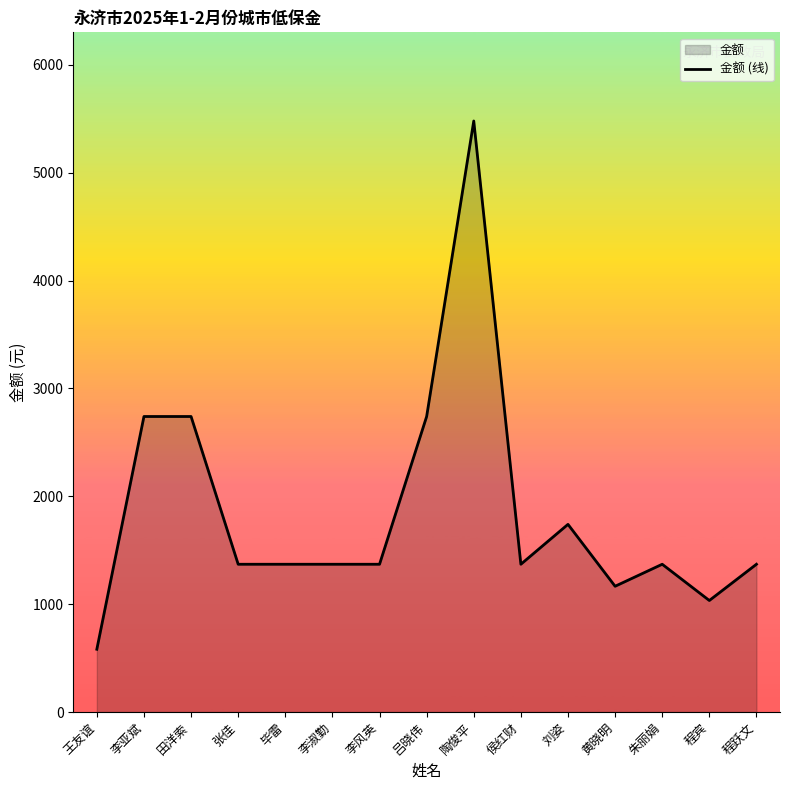

Does the chart display data point markers on the line(s)?

No